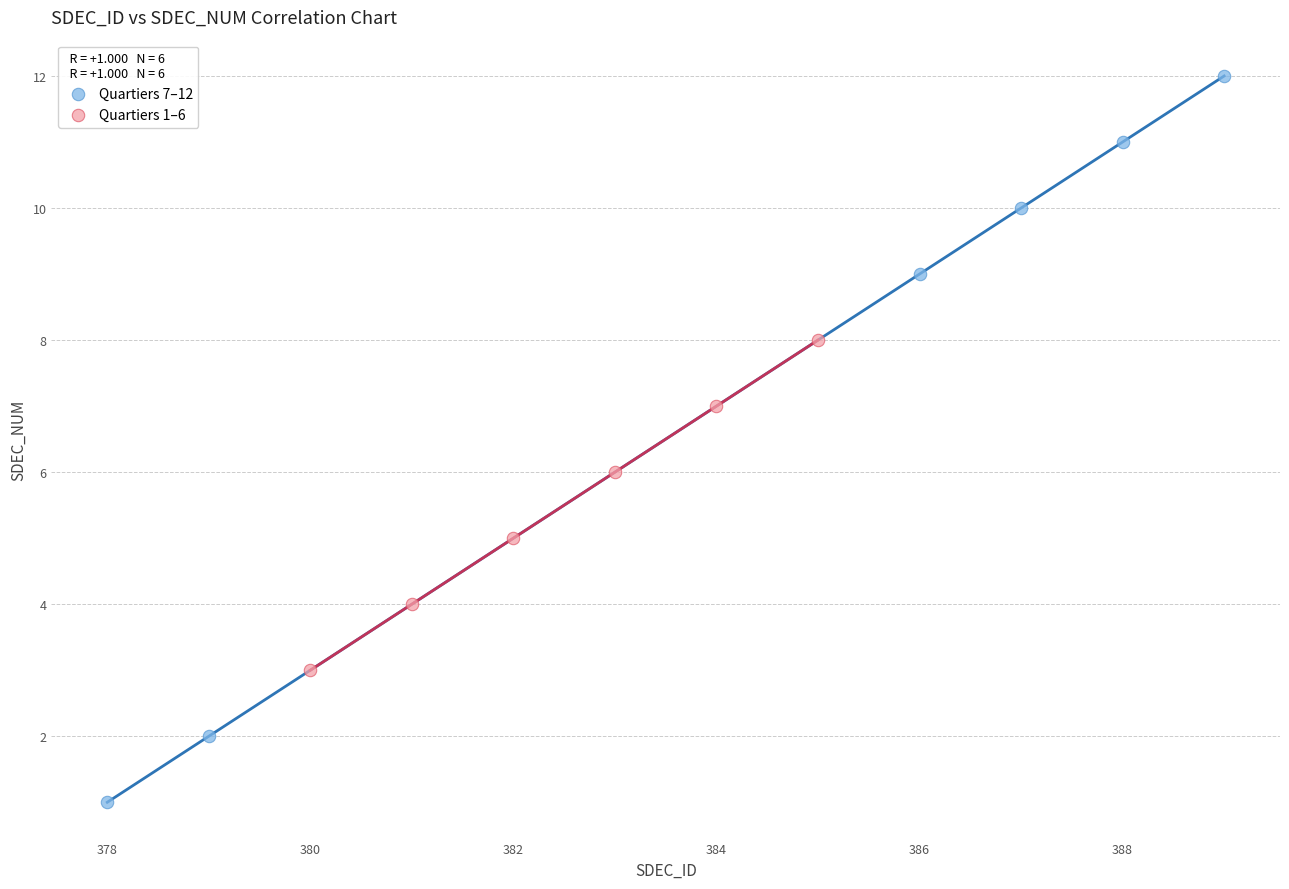

Which series reaches the minimum Y coordinate?

Quartiers 7–12